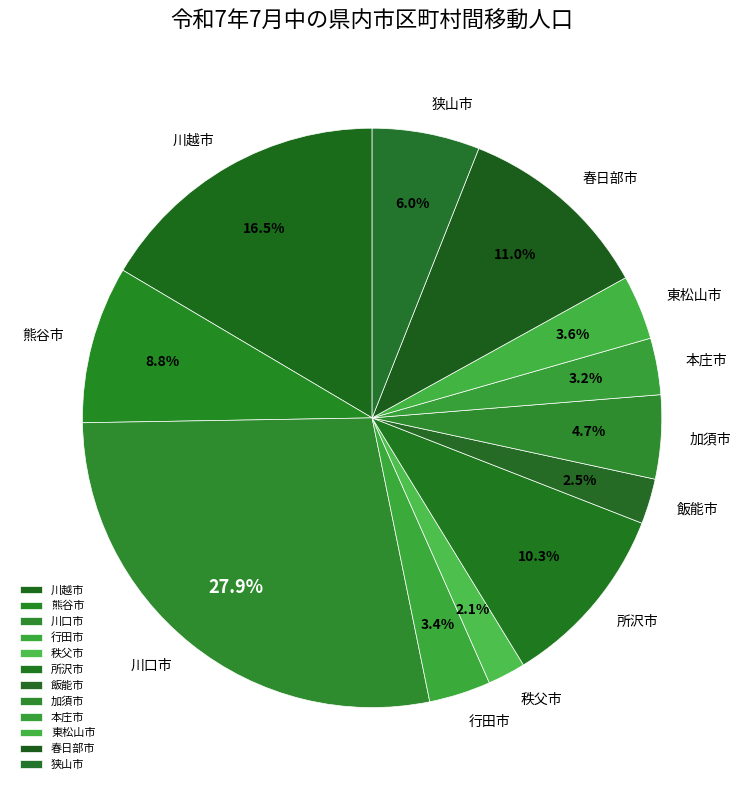

Count the number of slices in the pie.

12